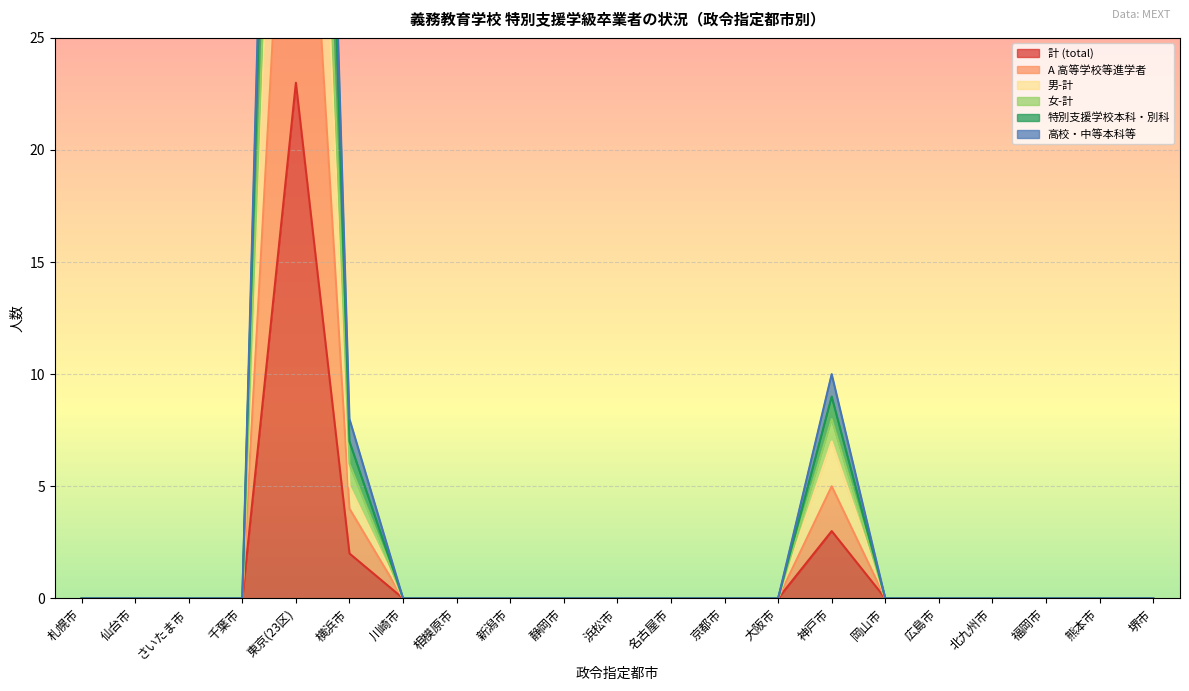

How many data points does each series have?

21